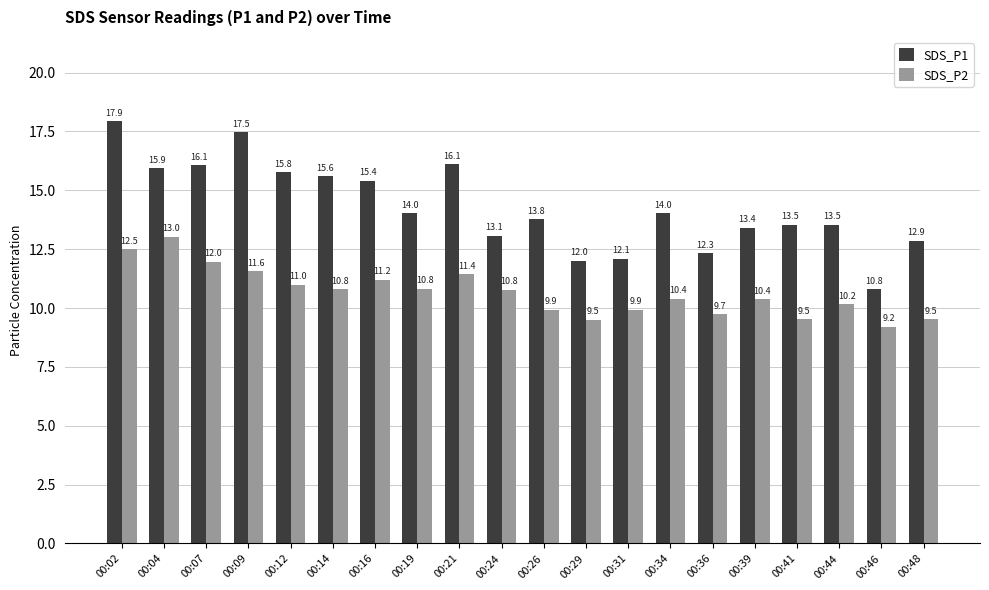

What are all the series names shown in the legend?

SDS_P1, SDS_P2